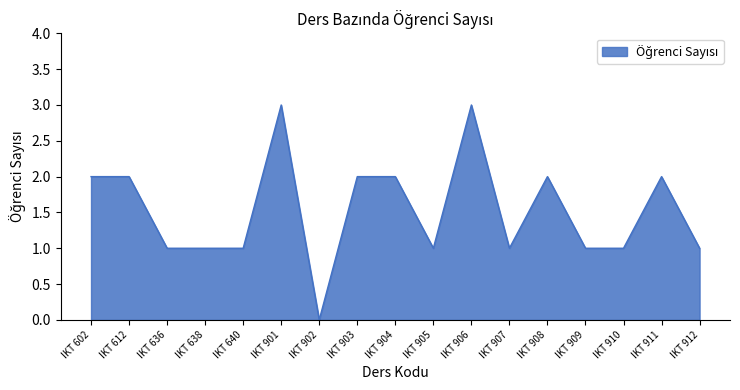

What is the ratio of the value at IKT 910 to the value at IKT 602?

0.5